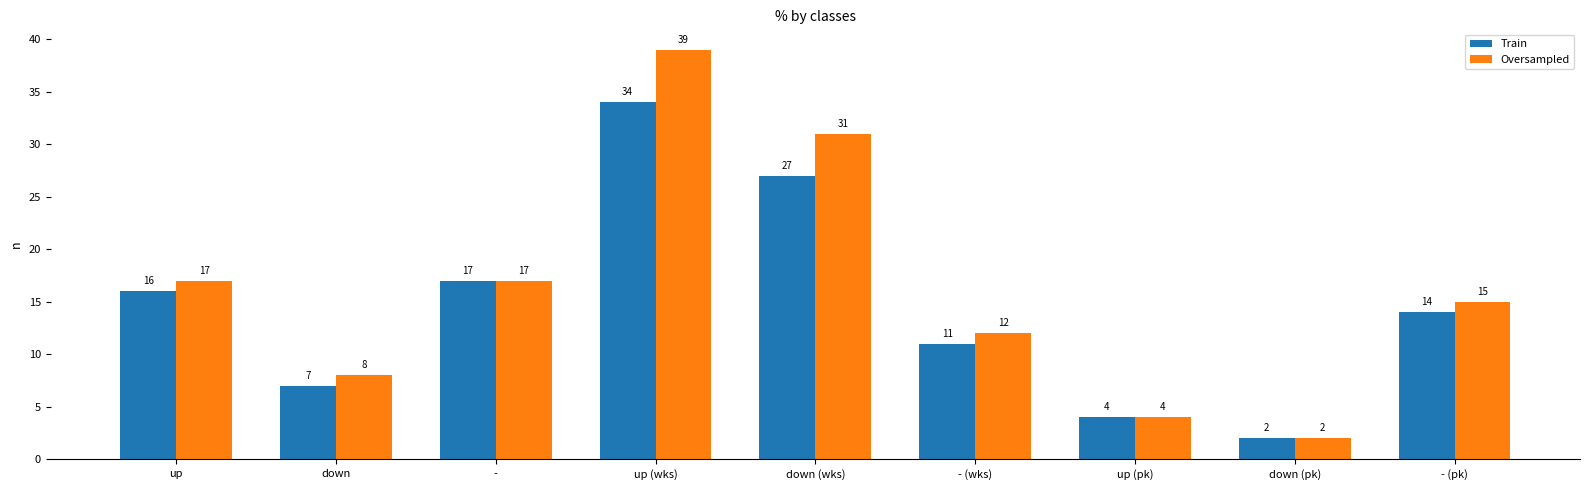

What is the sum of the Train values at - and - (pk)?

31